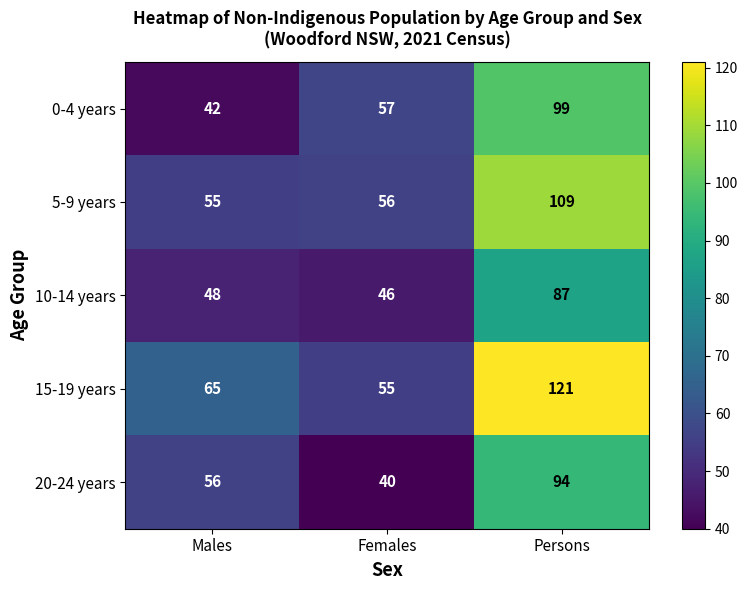

Rank the series by their maximum value, from lowest to highest.

10-14 years, 20-24 years, 0-4 years, 5-9 years, 15-19 years